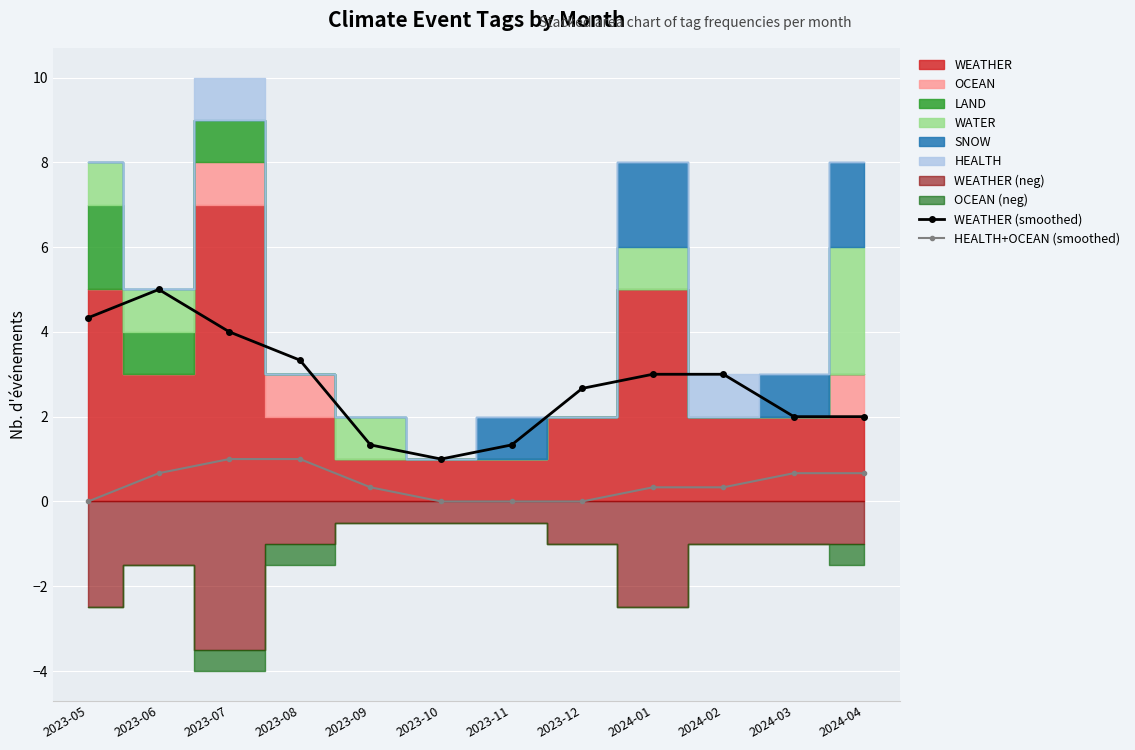

Between 2023-05 and 2024-02, which series saw the biggest shift?

WEATHER (smoothed)